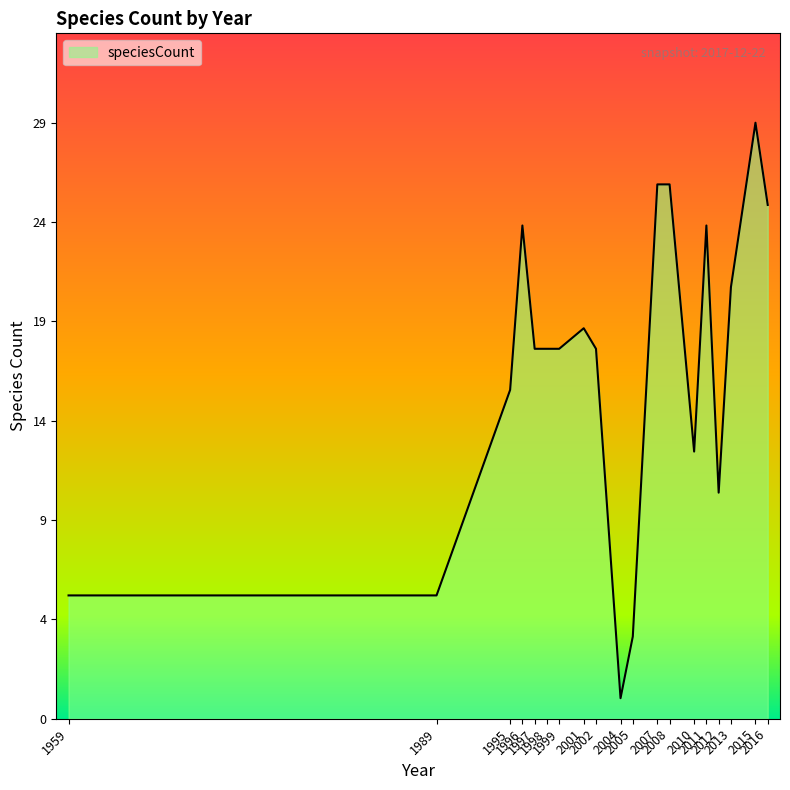

Does the chart display data point markers on the line(s)?

No